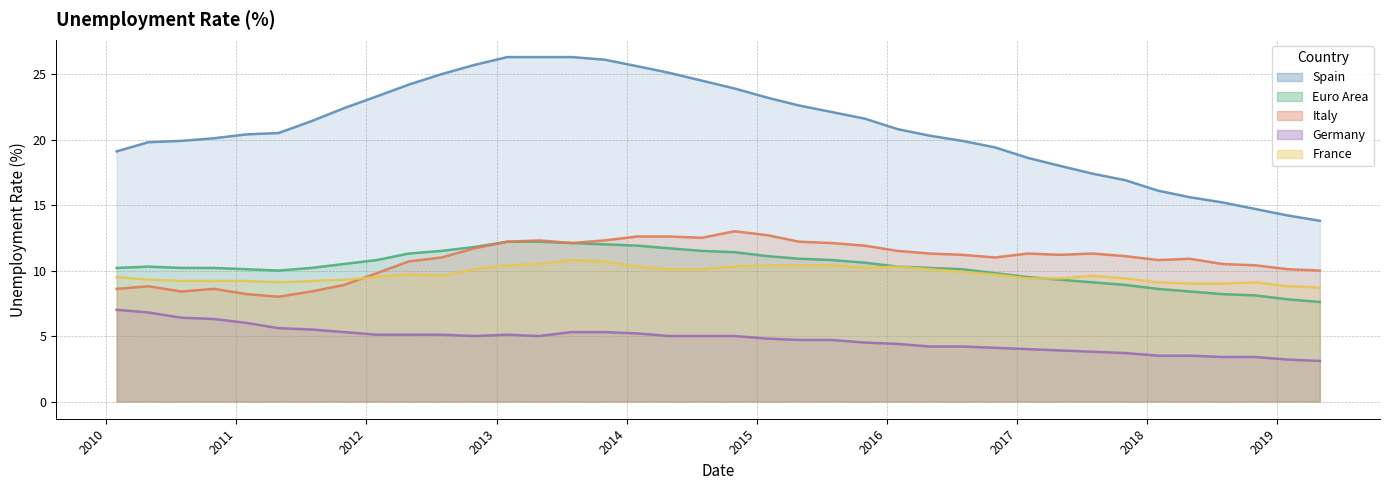

What are all the series names shown in the legend?

Spain, Euro Area, Italy, Germany, France